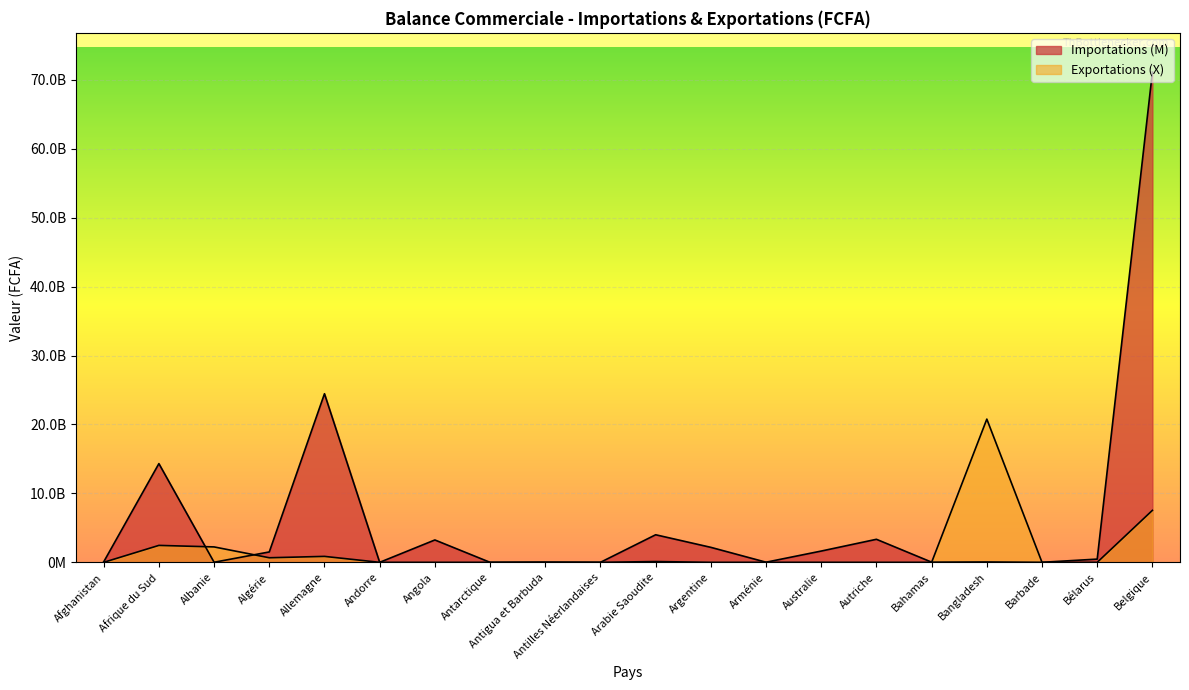

How many interior local peaks does the Exportations (X) series have?

5